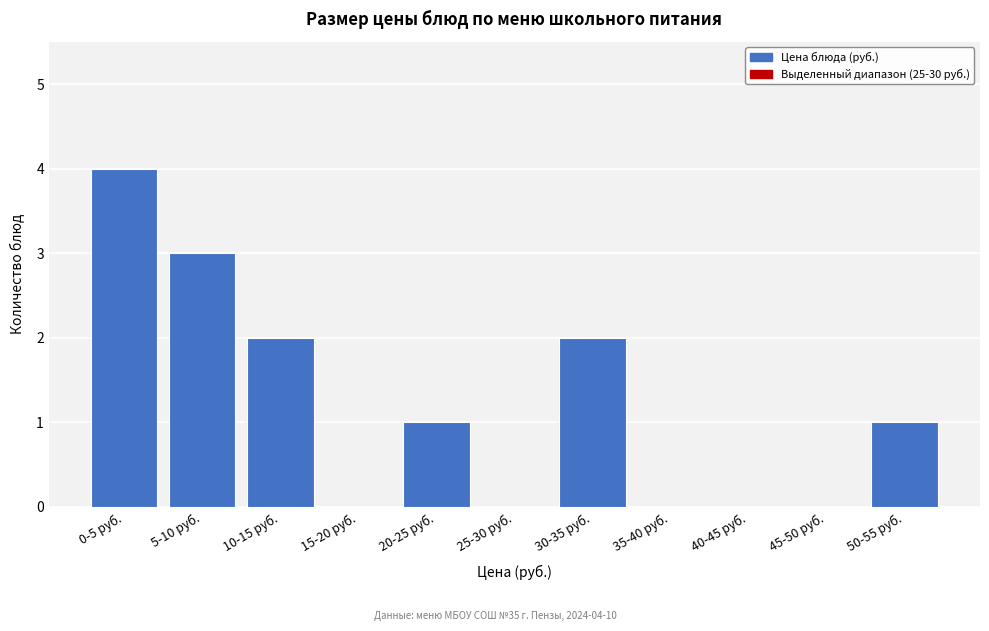

Reading left to right, list all the values displayed in this chart.

0-5 руб.=4	5-10 руб.=3	10-15 руб.=2	15-20 руб.=0	20-25 руб.=1	25-30 руб.=0	30-35 руб.=2	35-40 руб.=0	40-45 руб.=0	45-50 руб.=0	50-55 руб.=1